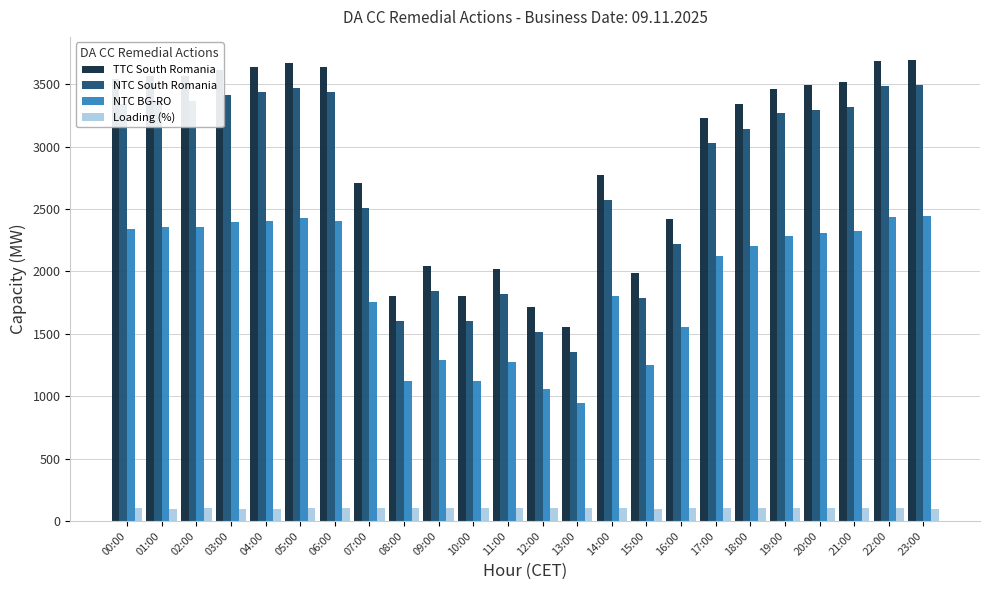

True or false: NTC South Romania has a value of 1812 at 18:00.

False